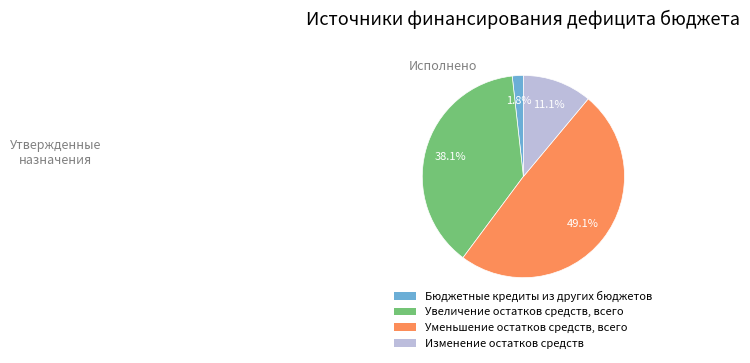

Count the number of slices in the pie.

4